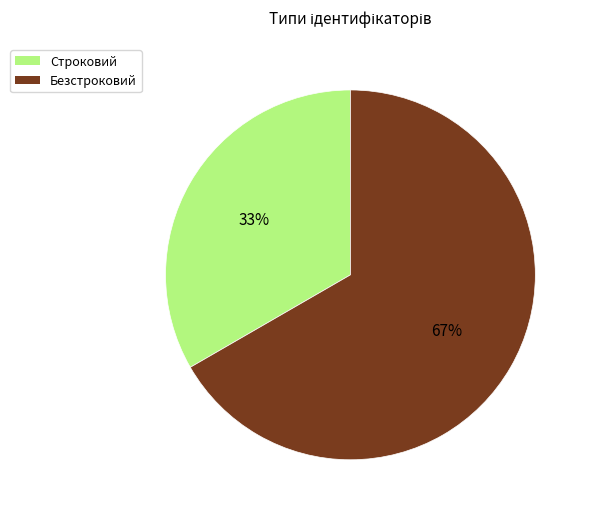

Does Строковий account for over 50% of the chart?

No